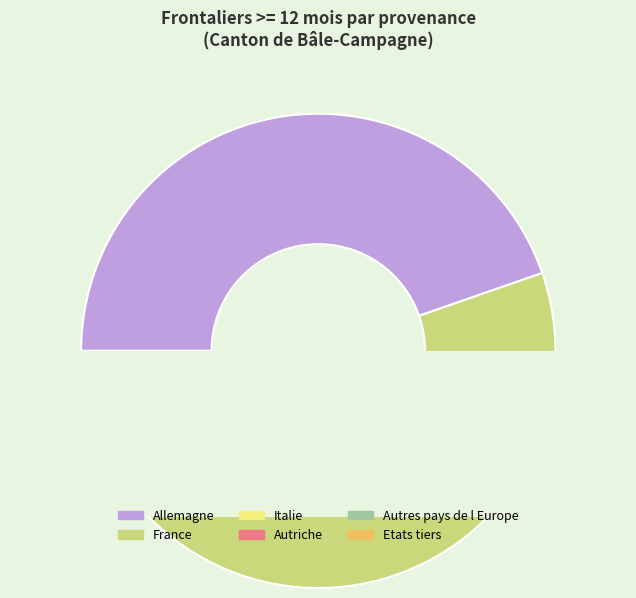

The Etats tiers slice represents 0% of the pie. True or false?

True